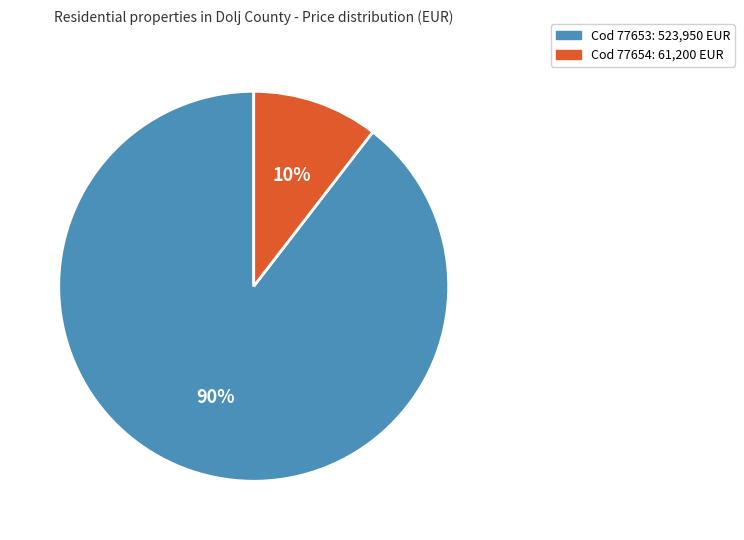

Is there any slice that represents more than half of the pie?

Yes